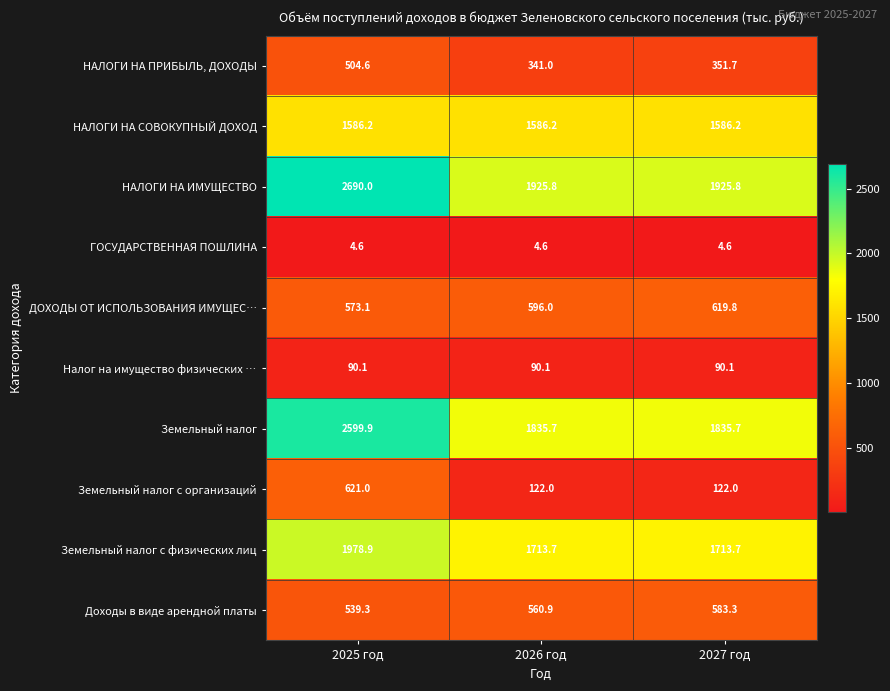

What is the smallest value displayed?

4.6